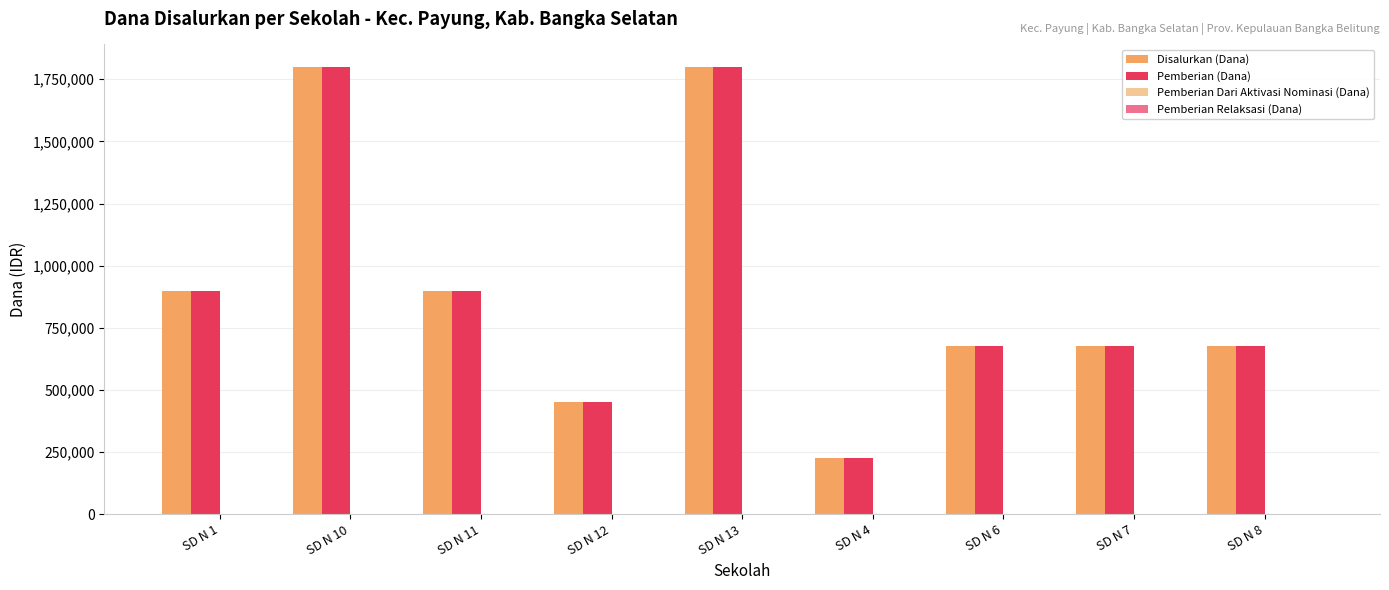

The value of Disalurkan (Dana) at SD N 1 is 900000. True or false?

True